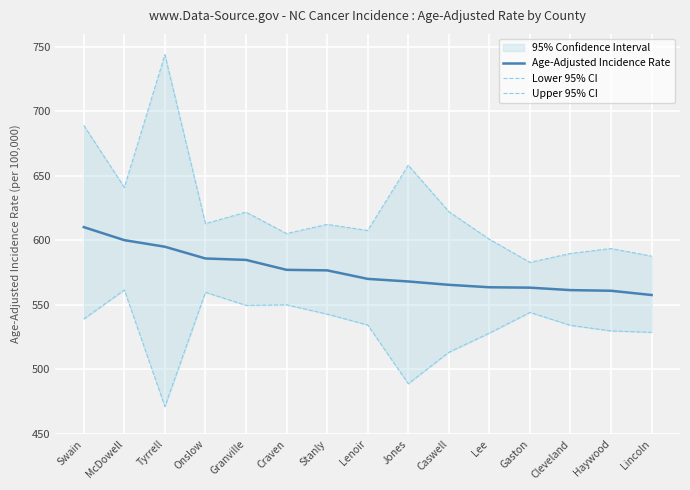

Rank the series by their average value, from highest to lowest.

Upper 95% CI, Age-Adjusted Incidence Rate, Lower 95% CI